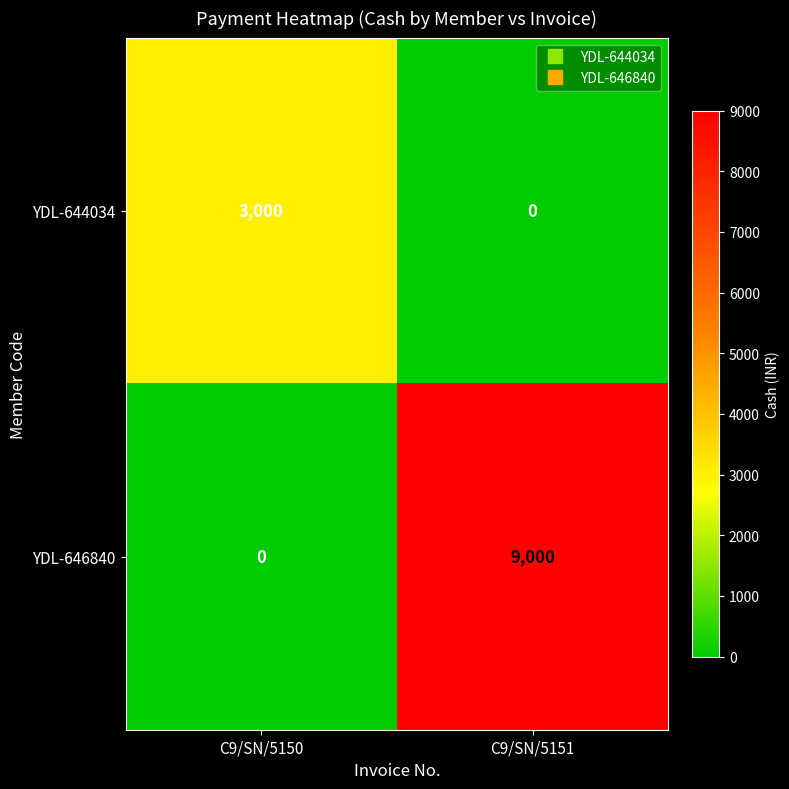

What is the greatest value displayed?

9000